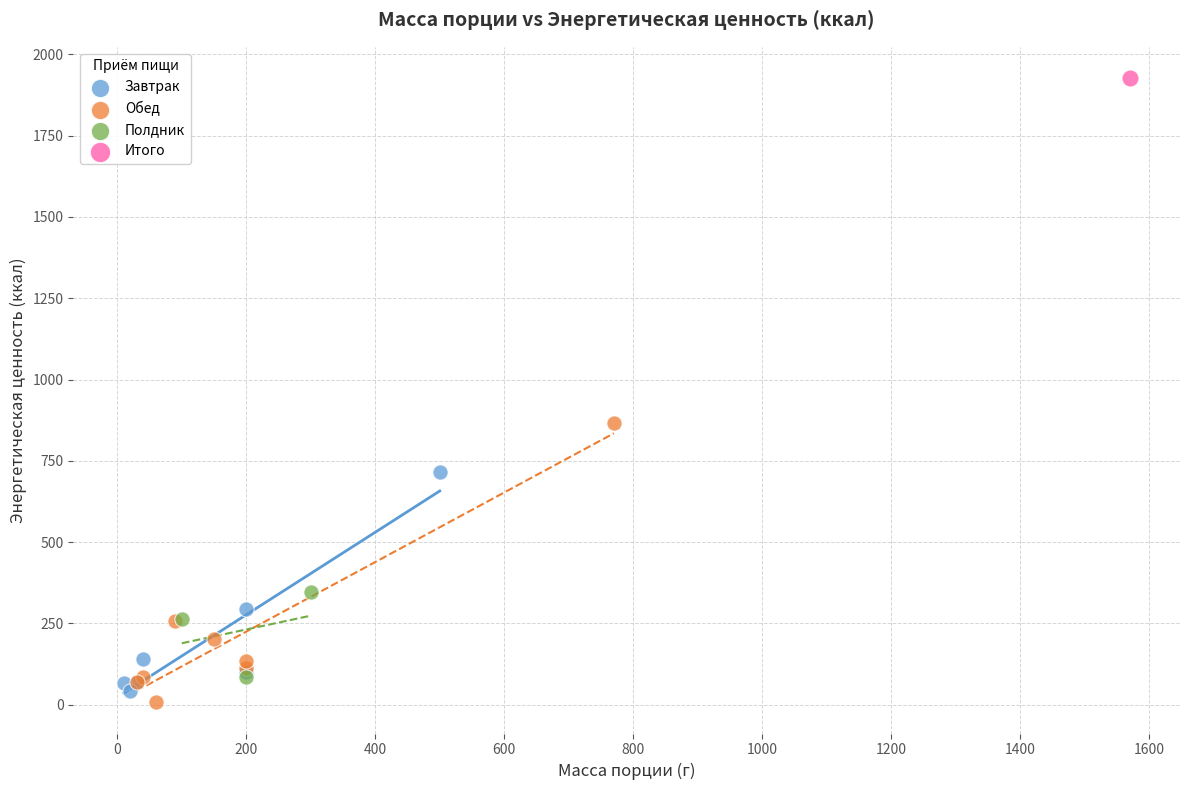

What are all the series names shown in the legend?

Завтрак, Обед, Полдник, Итого